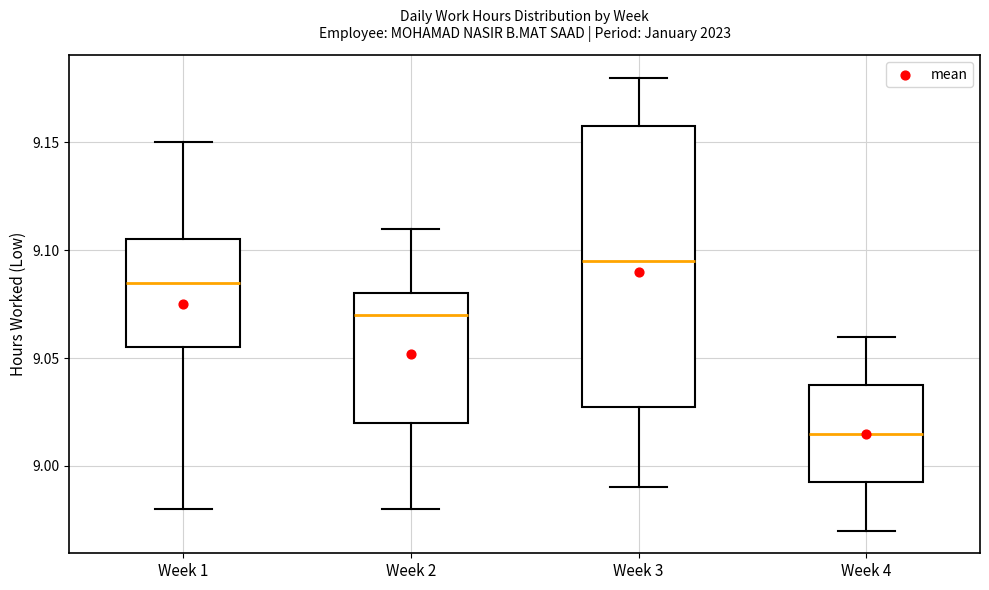

Which box has the lowest median line?

Week 4